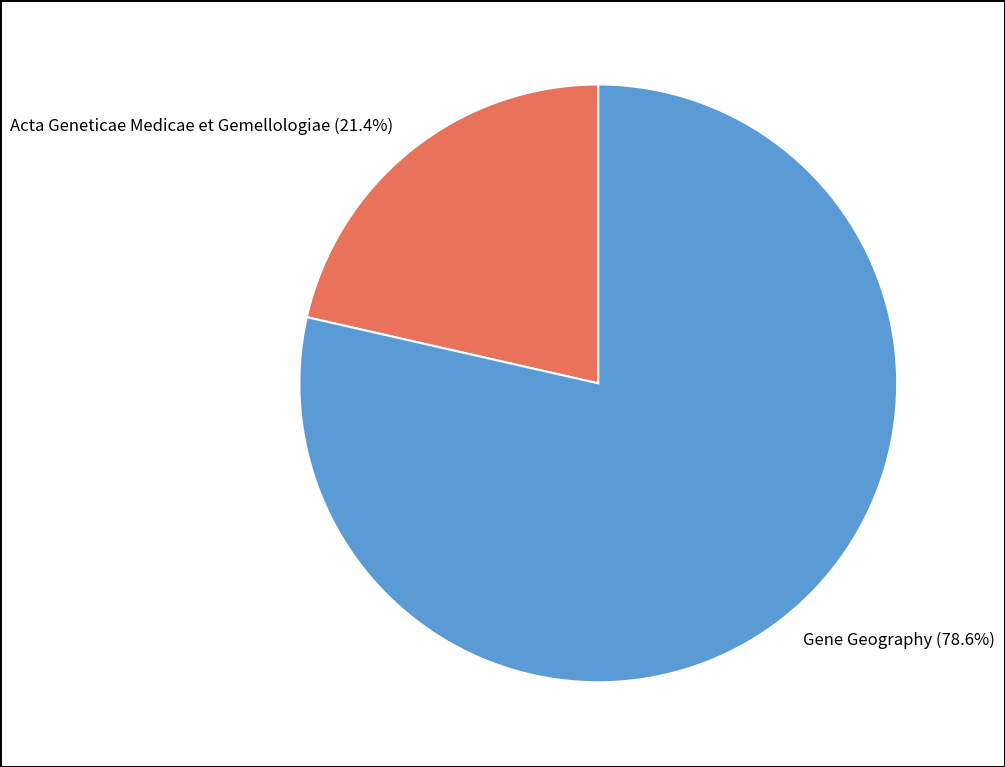

To the nearest percent, what is the difference between the largest and smallest slice percentages?

57%